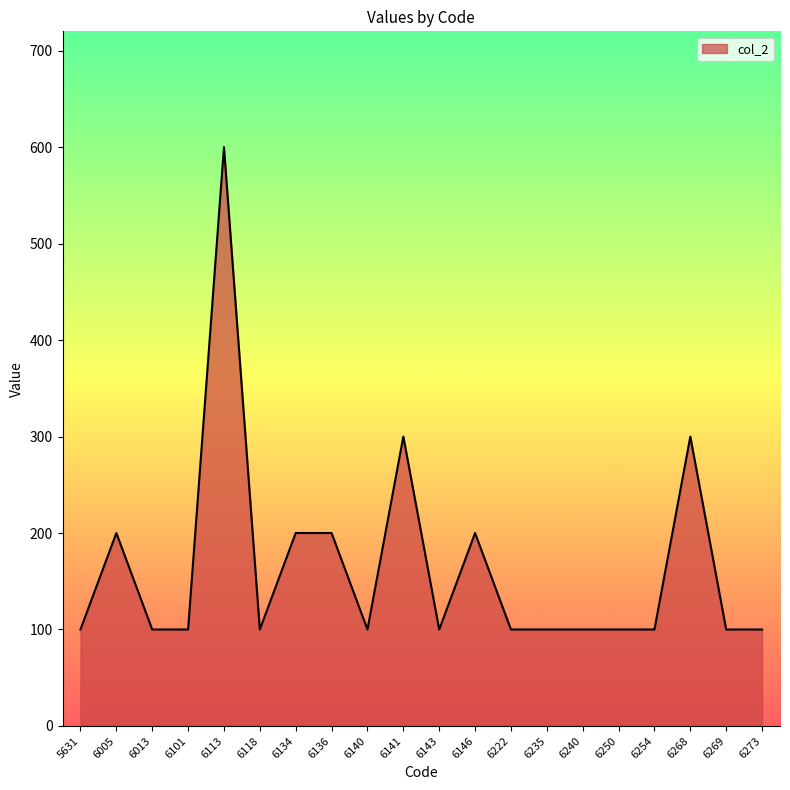

What is the change in value from 5631 to 6134?

+100